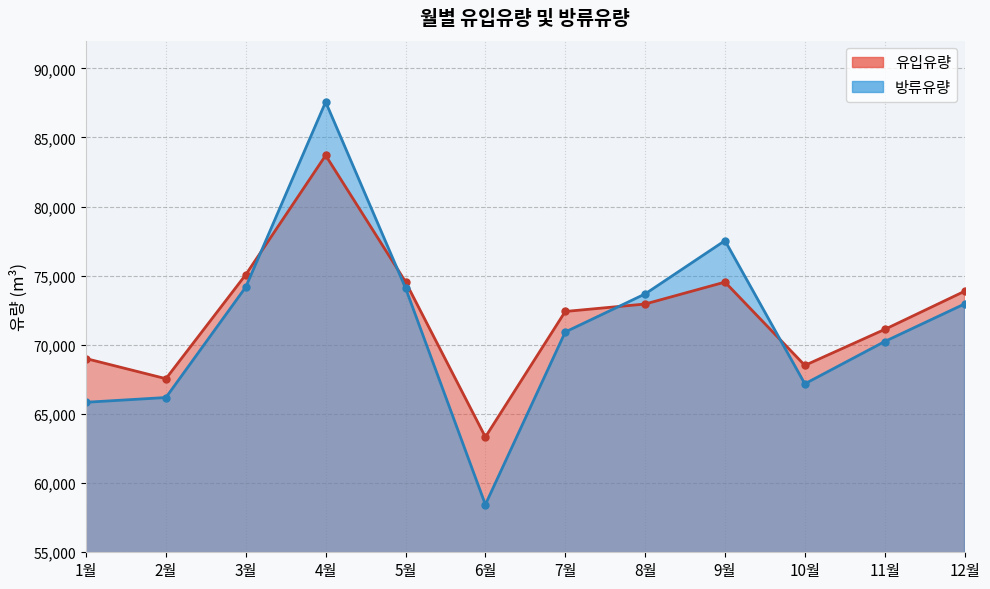

What is the value of the 유입유량 point at the 8th from the left?

72953